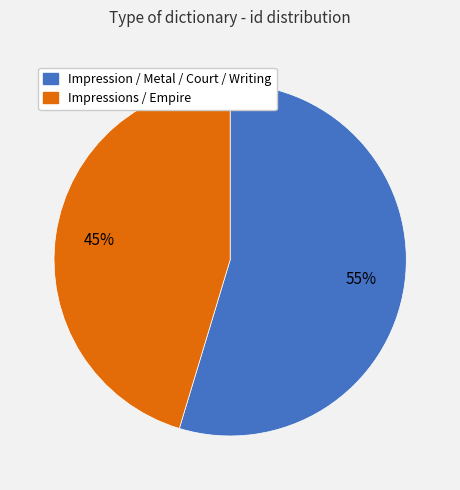

Is the sum of Impressions / Empire and Impression / Metal / Court / Writing greater than half?

Yes